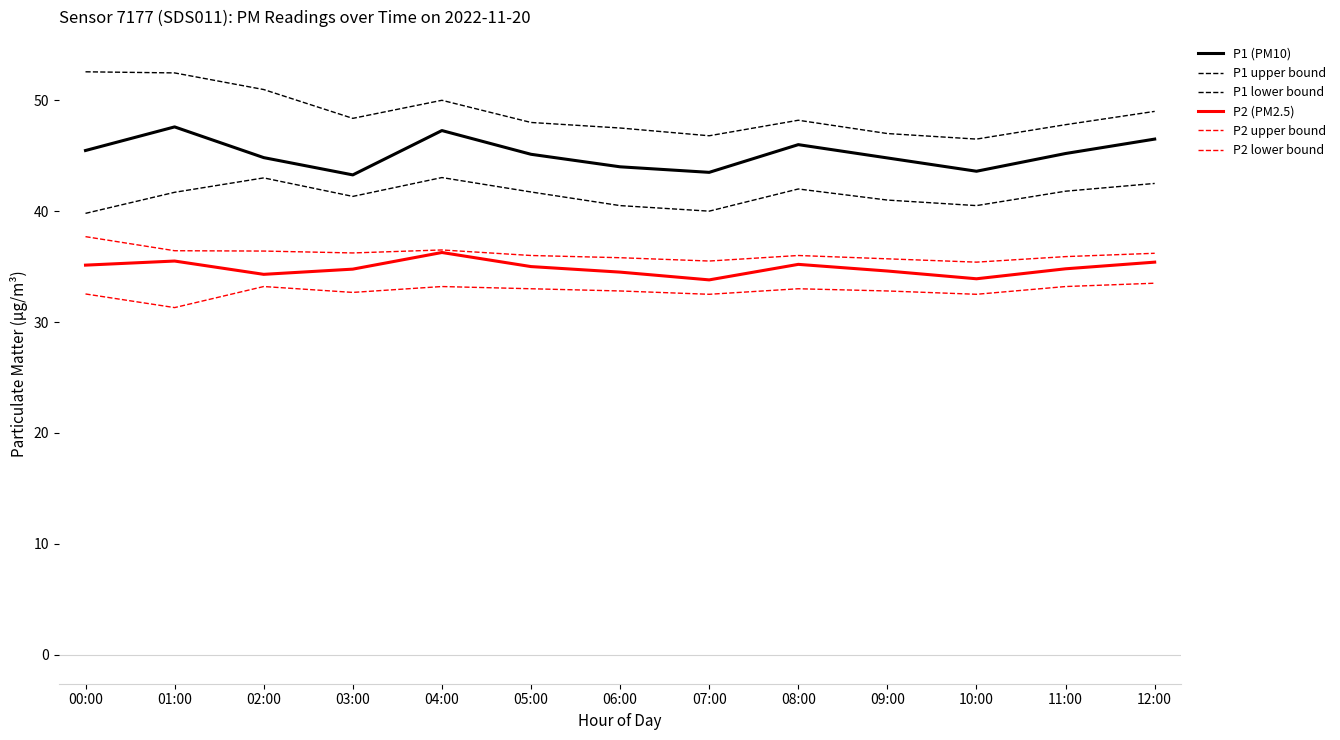

Reading left to right, transcribe all the data shown in this chart.

P1 (PM10): 45.5	47.6	44.8	43.3	47.3	45.1	44.0	43.5	46.0	44.8	43.6	45.2	46.5
P1 upper bound: 52.6	52.5	51.0	48.4	50.0	48.0	47.5	46.8	48.2	47.0	46.5	47.8	49.0
P1 lower bound: 39.8	41.7	43.0	41.3	43.0	41.7	40.5	40.0	42.0	41.0	40.5	41.8	42.5
P2 (PM2.5): 35.1	35.5	34.3	34.8	36.3	35.0	34.5	33.8	35.2	34.6	33.9	34.8	35.4
P2 upper bound: 37.7	36.4	36.4	36.2	36.5	36.0	35.8	35.5	36.0	35.7	35.4	35.9	36.2
P2 lower bound: 32.5	31.3	33.2	32.7	33.2	33.0	32.8	32.5	33.0	32.8	32.5	33.2	33.5